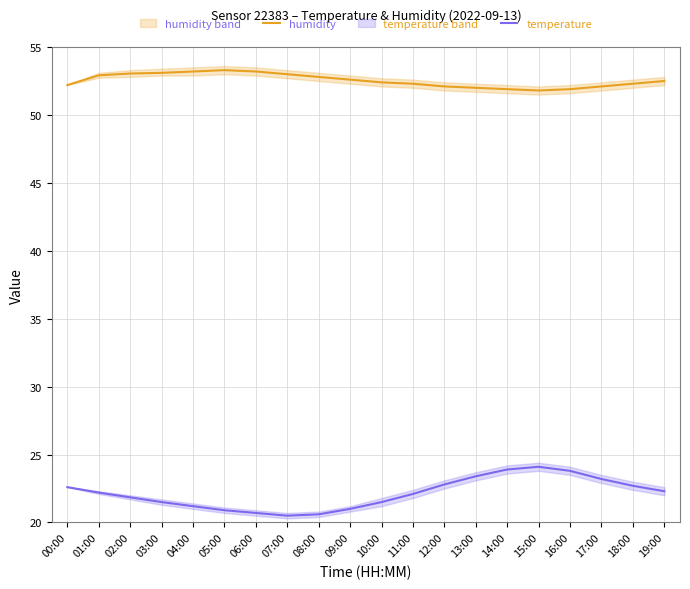

How many lines are shown in the chart?

2